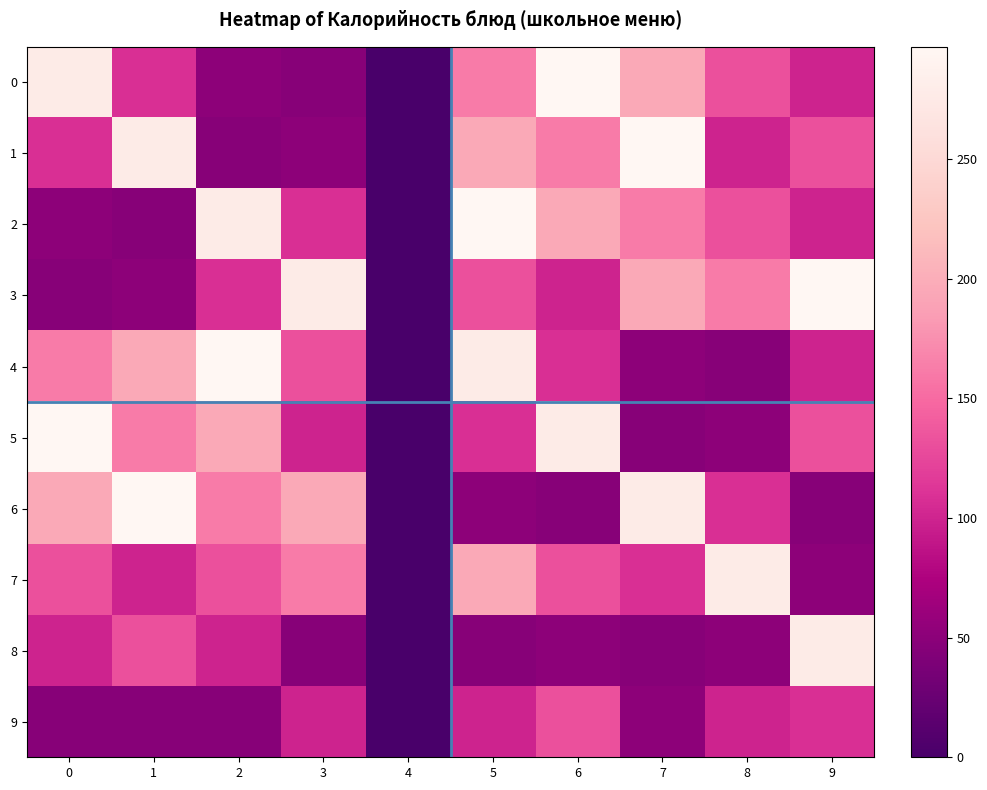

Reading right to left, list all the values displayed in this chart.

0: 9=99	8=132	7=196	6=297	5=162	4=0	3=47	2=52	1=109	0=278
1: 9=132	8=99	7=297	6=162	5=196	4=0	3=52	2=47	1=278	0=109
2: 9=99	8=132	7=162	6=196	5=297	4=0	3=109	2=278	1=47	0=52
3: 9=297	8=162	7=196	6=99	5=132	4=0	3=278	2=109	1=52	0=47
4: 9=99	8=47	7=52	6=109	5=278	4=0	3=132	2=297	1=196	0=162
5: 9=132	8=52	7=47	6=278	5=109	4=0	3=99	2=196	1=162	0=297
6: 9=47	8=109	7=278	6=47	5=52	4=0	3=196	2=162	1=297	0=196
7: 9=52	8=278	7=109	6=132	5=196	4=0	3=162	2=132	1=99	0=132
8: 9=278	8=52	7=47	6=52	5=47	4=0	3=47	2=99	1=132	0=99
9: 9=109	8=99	7=52	6=132	5=99	4=0	3=99	2=47	1=47	0=47